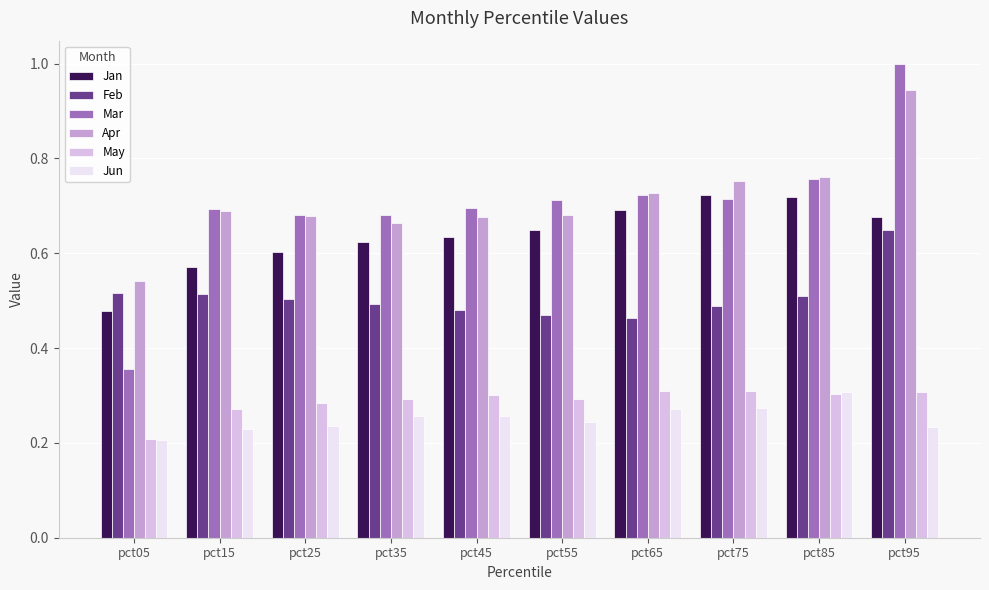

Which series has the largest range (max minus min)?

Mar